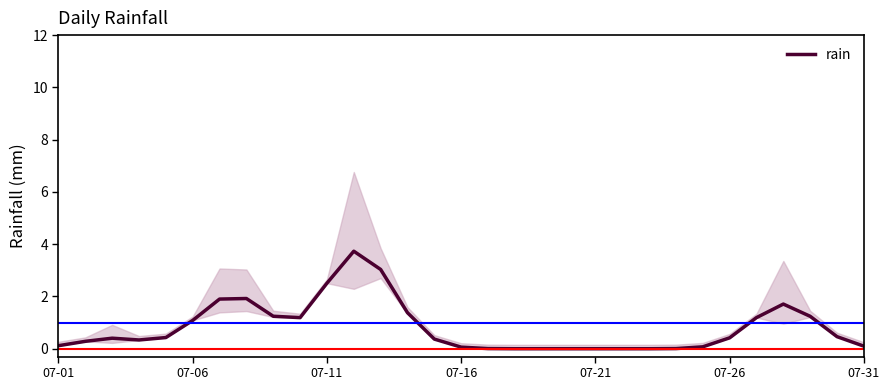

How many lines are shown in the chart?

1